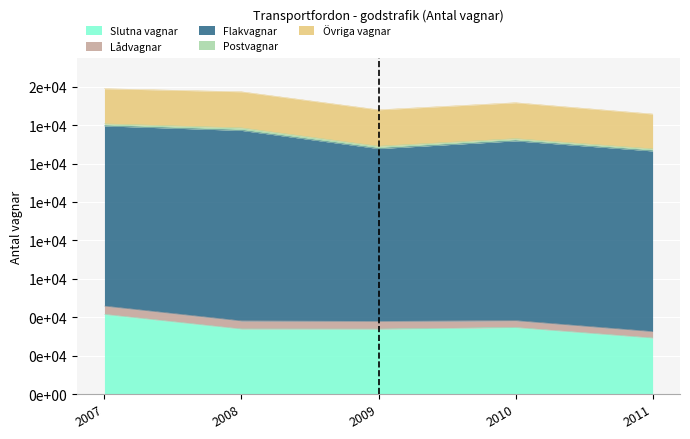

Read the Flakvagnar value at 2010.

9357